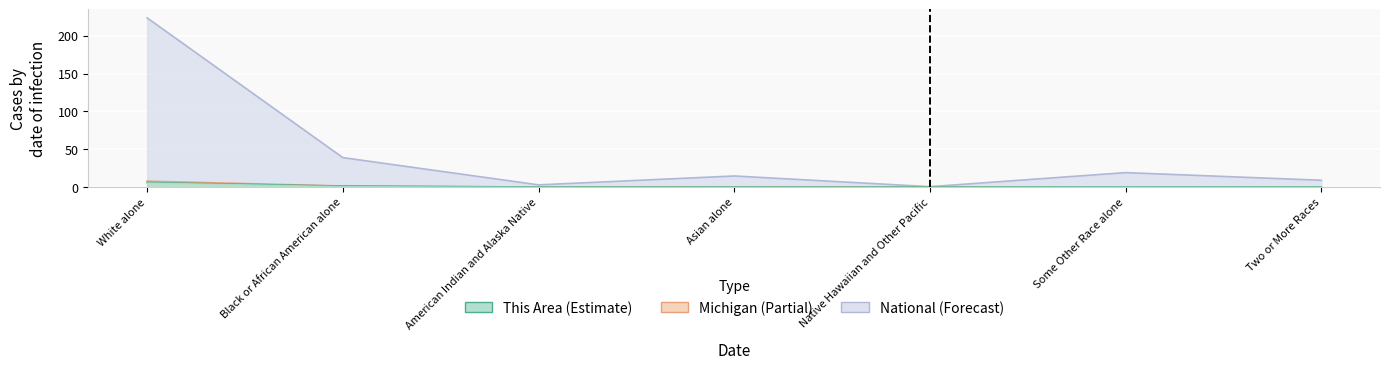

Which label corresponds to the largest value in the chart?

White alone